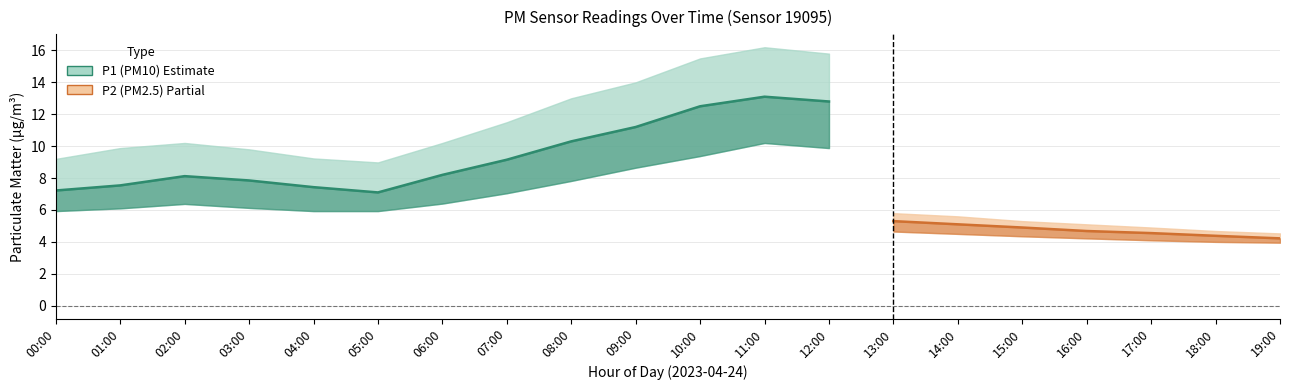

True or false: P2 and P2_lower intersect in this chart.

False